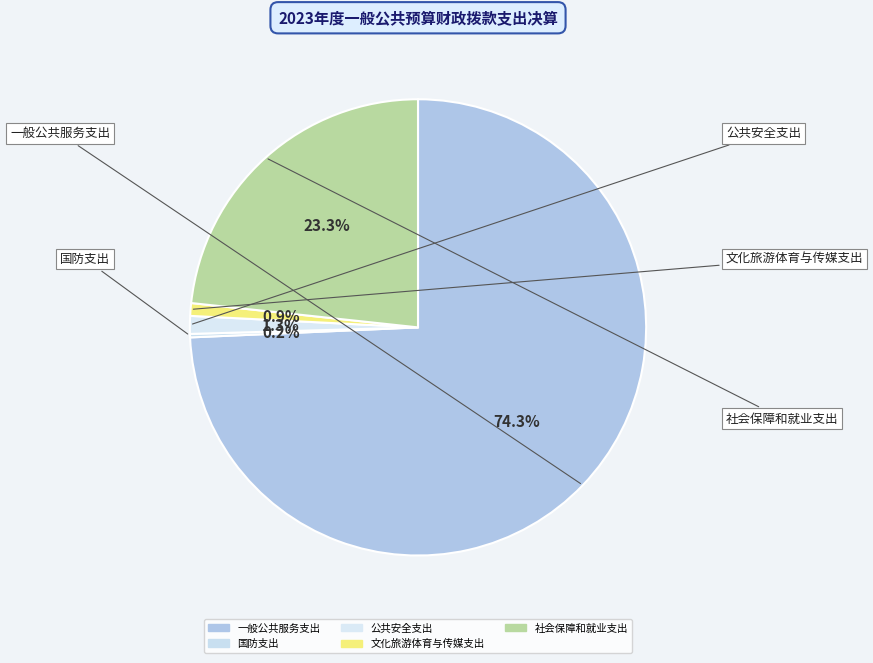

To the nearest percent, what is the average slice percentage?

20%